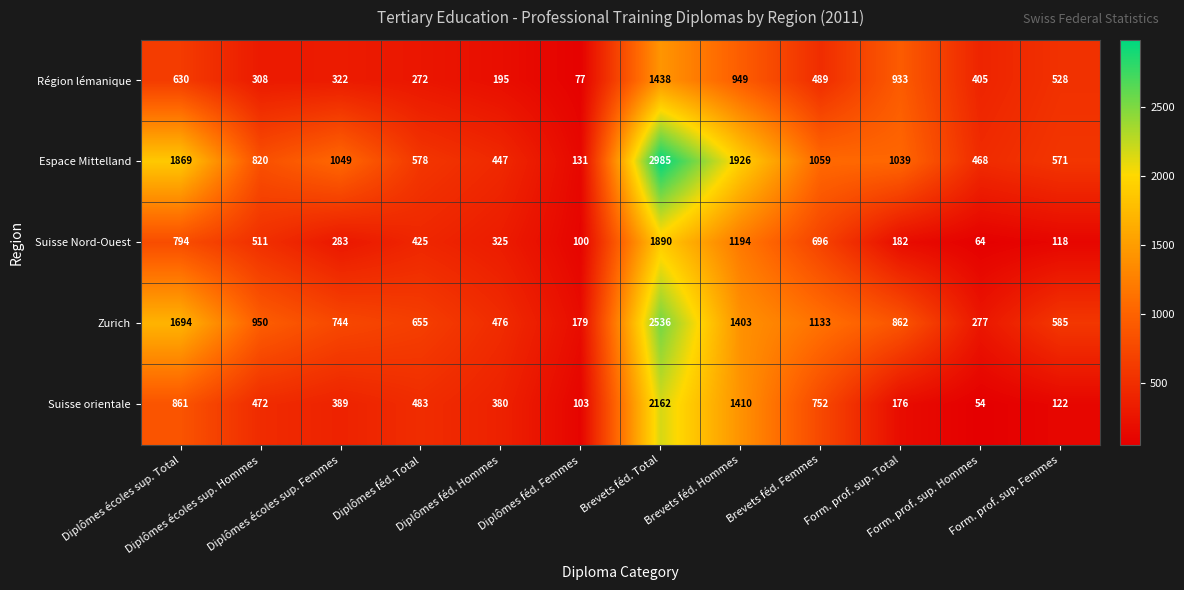

Which series has the largest range (max minus min)?

Espace Mittelland